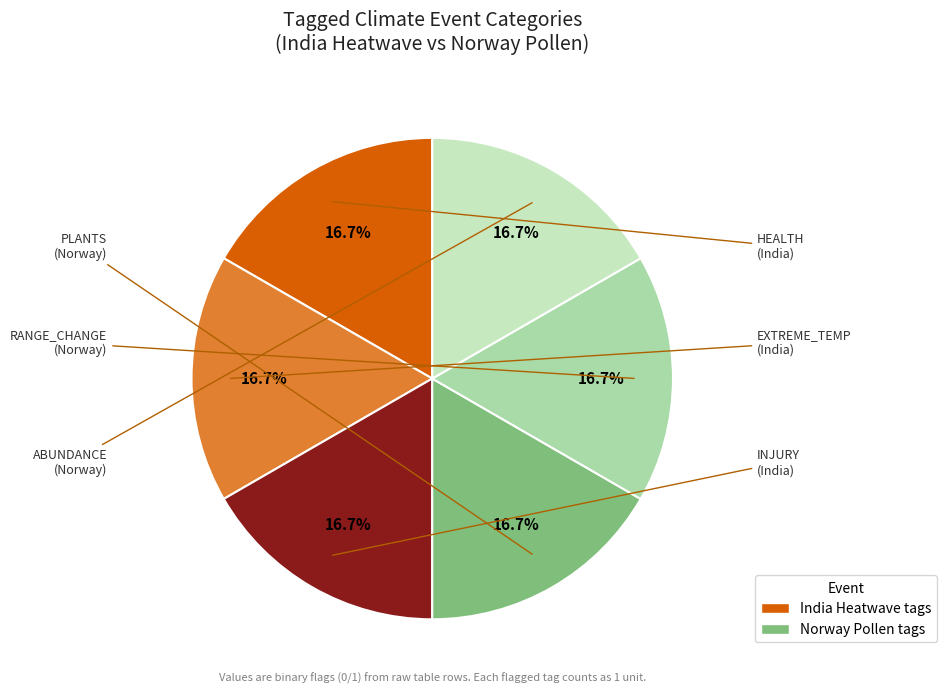

Is there a majority slice in this chart?

No